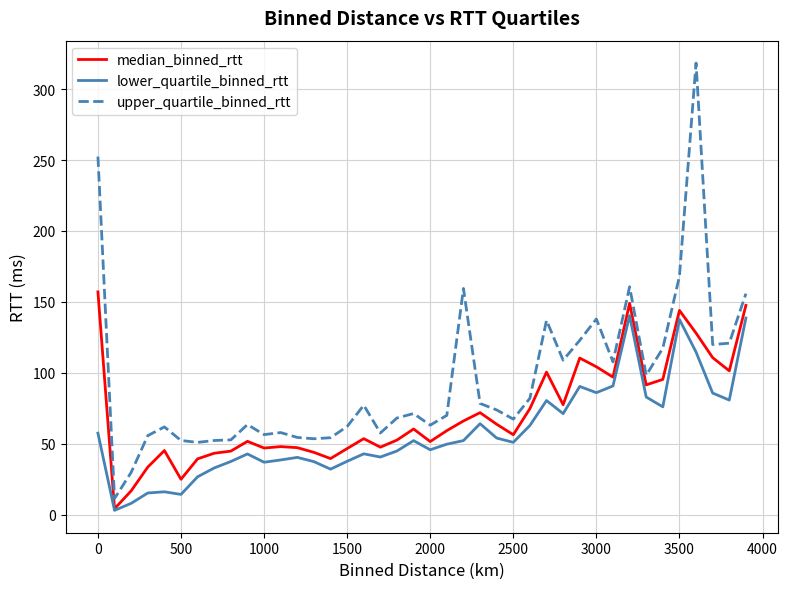

What is the greatest value displayed?

318.4